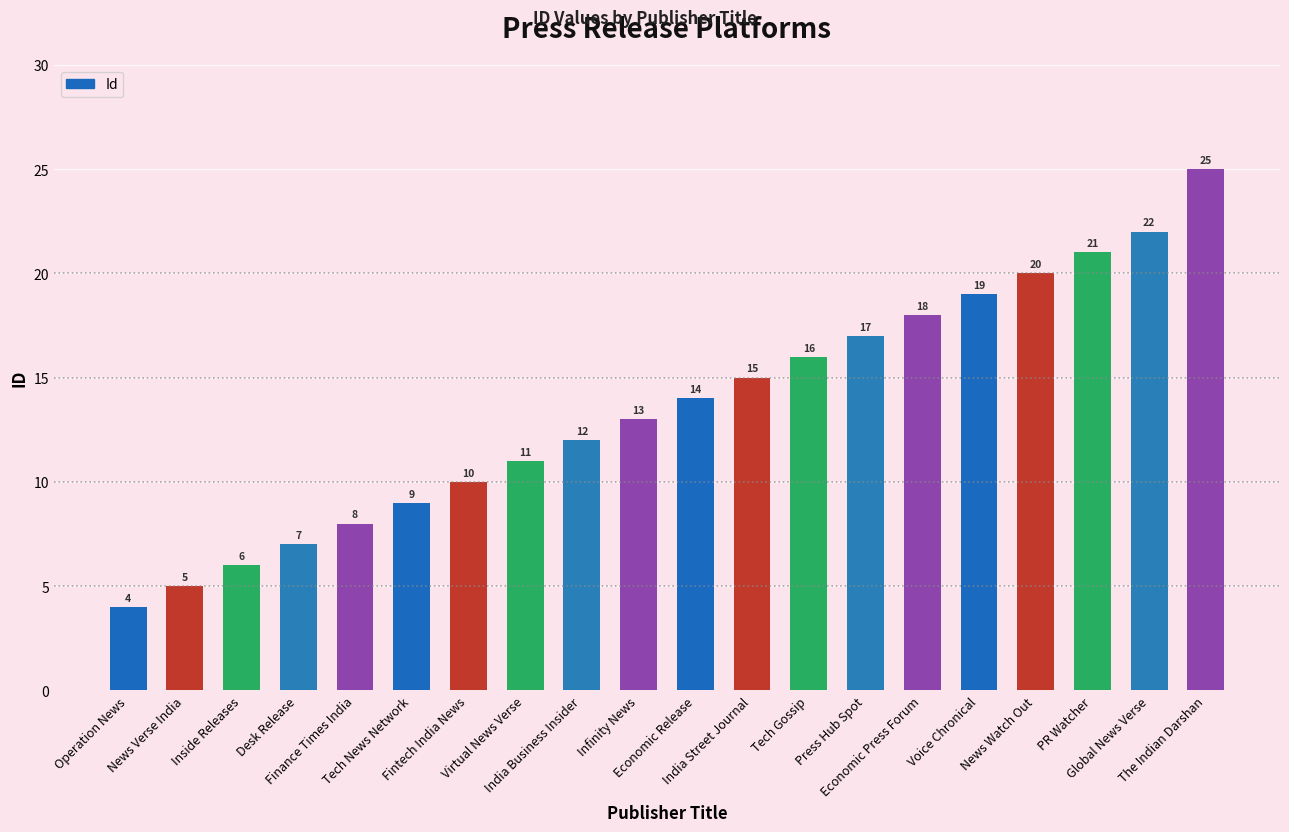

Are the bars horizontal?

No